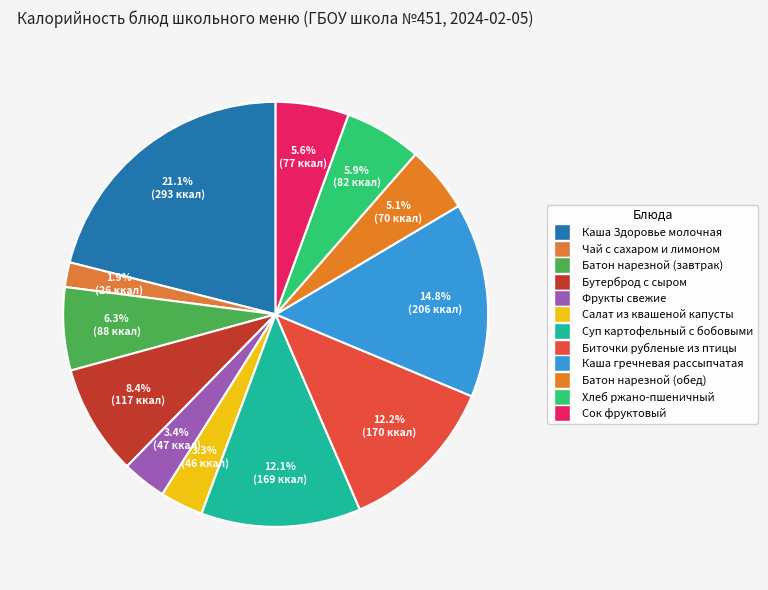

To the nearest percent, what is the average slice percentage?

8%